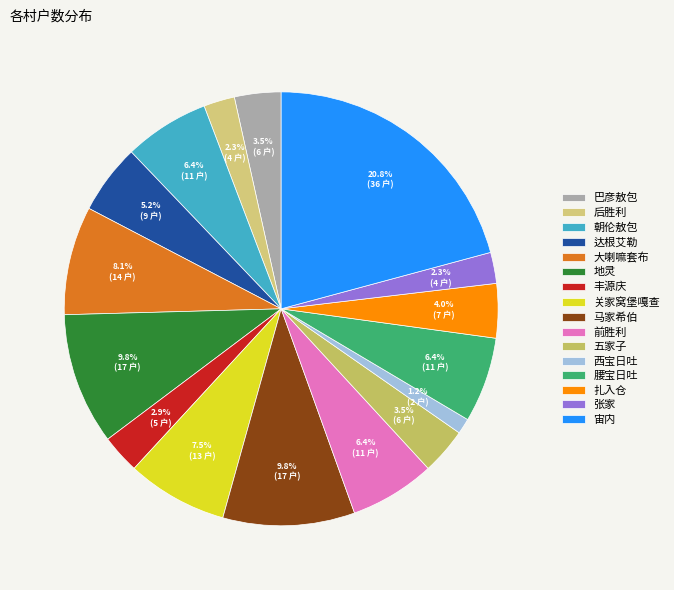

To the nearest percent, what is the difference between the 关家窝堡嘎查 and 巴彦敖包 slice percentages?

4%